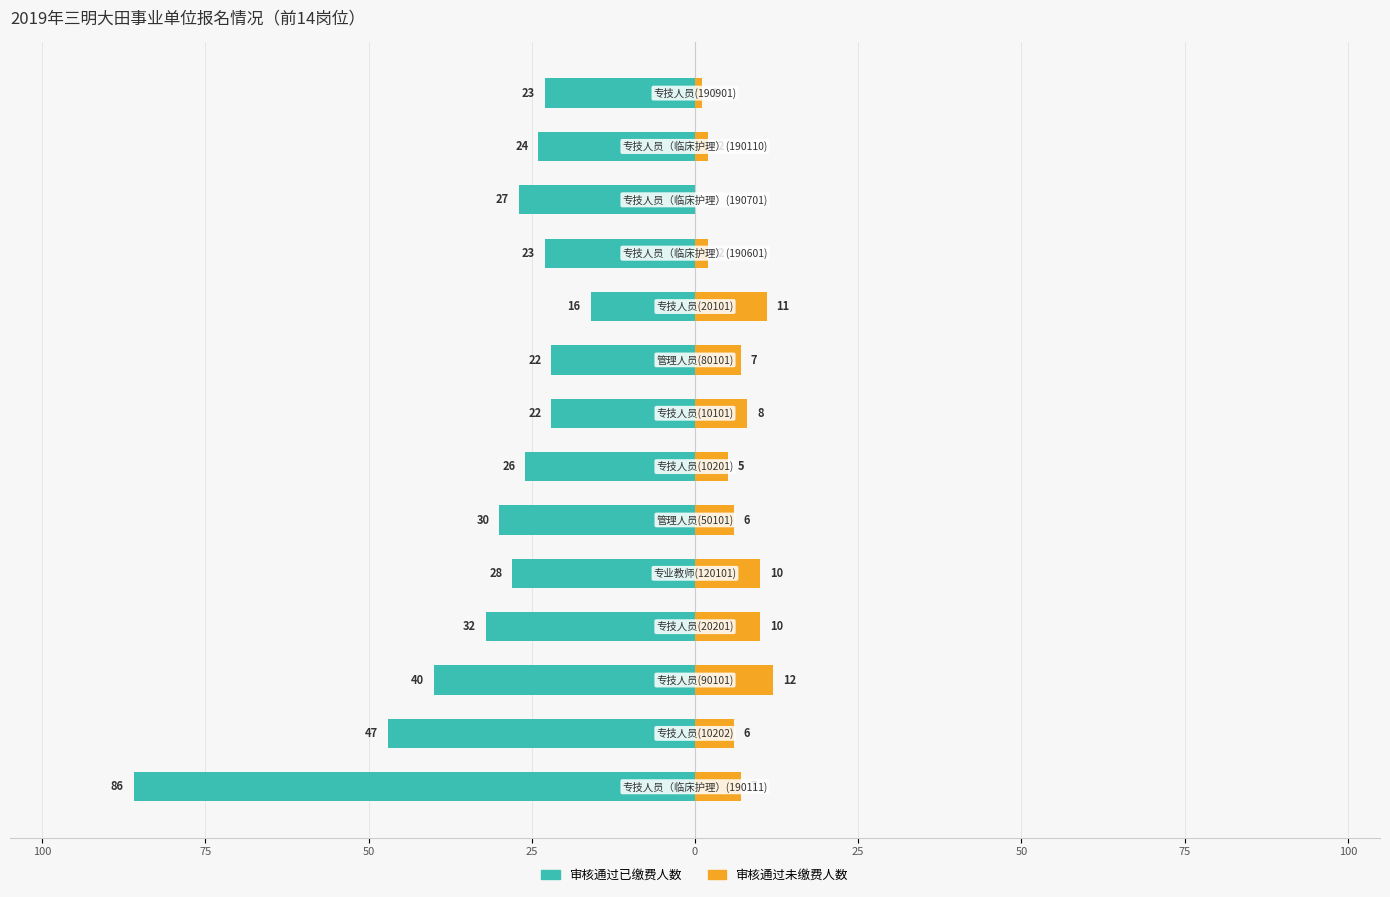

How many distinct data groups are displayed?

2